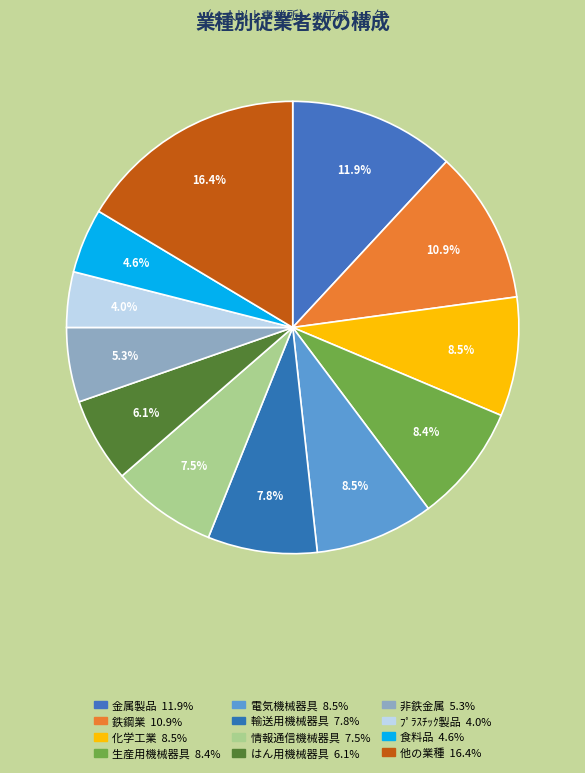

How many slices are in this pie chart?

12